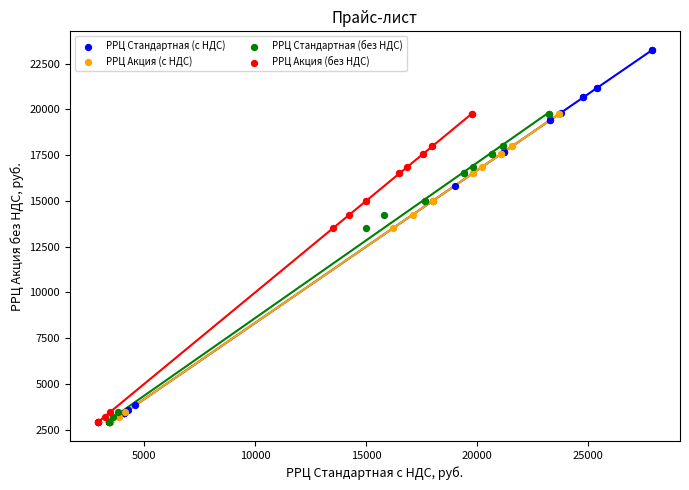

Which series reaches the maximum Y coordinate?

РРЦ Стандартная (с НДС)